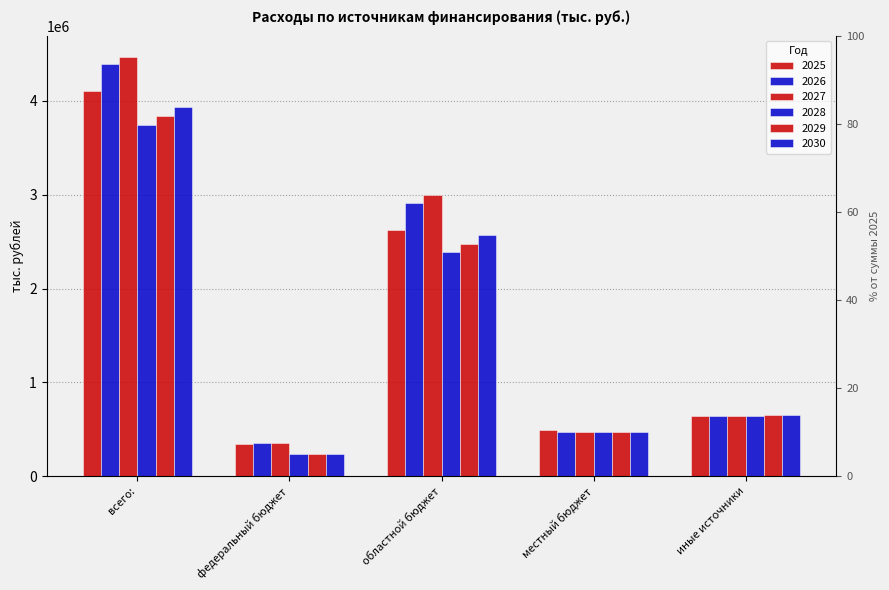

Which series changed the most between федеральный бюджет and местный бюджет?

2030